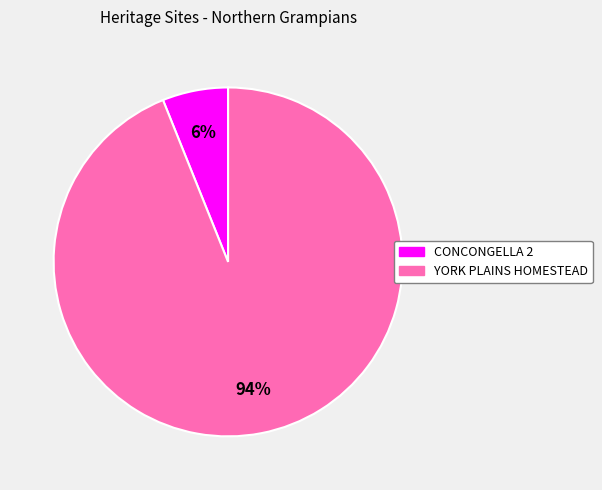

To the nearest percent, what portion does CONCONGELLA 2 represent?

6%